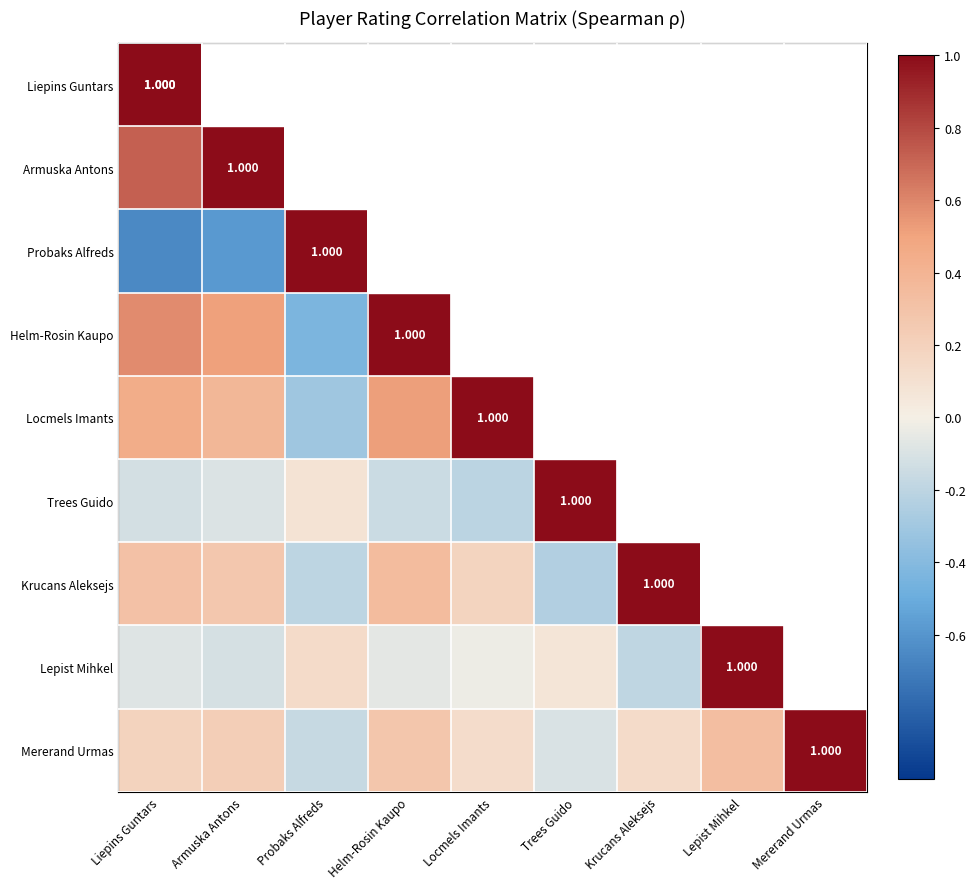

How many values in the Mererand Urmas series exceed 0?

7